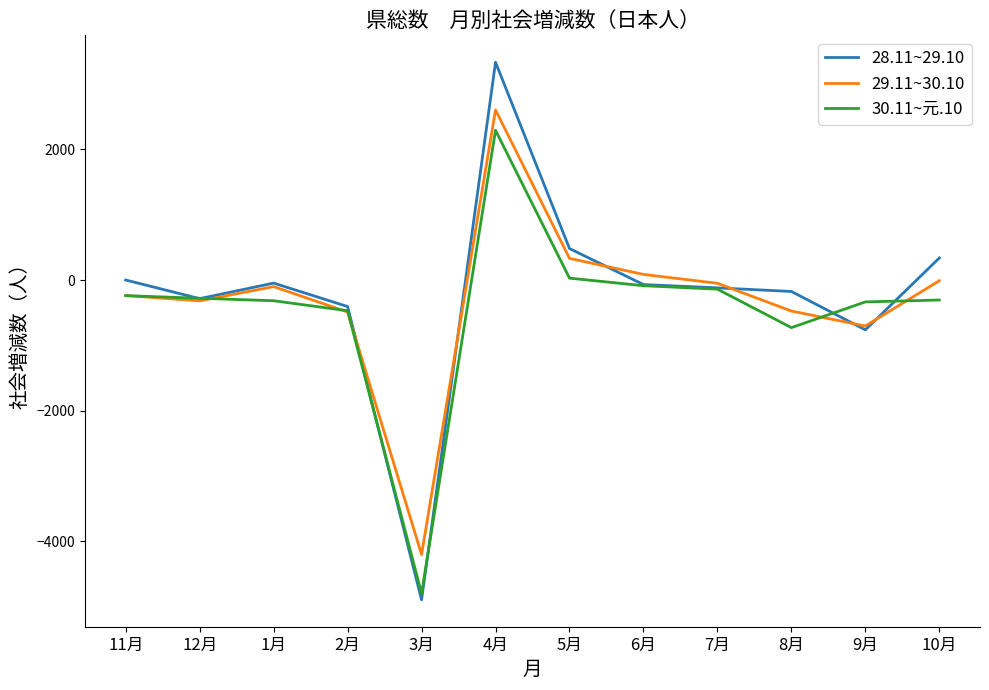

The value of 28.11~29.10 at 5月 is 482. True or false?

True